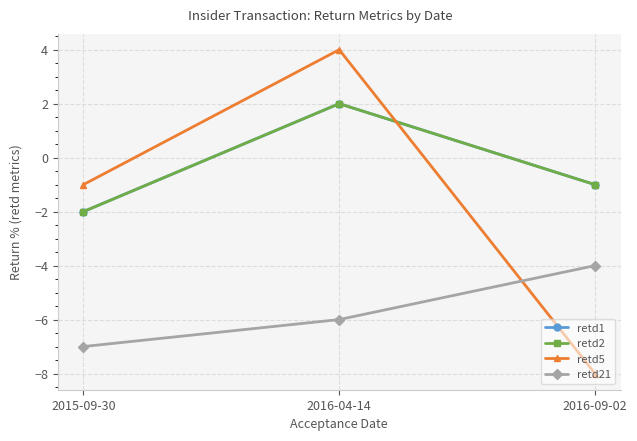

Does the chart have visible grid lines?

Yes